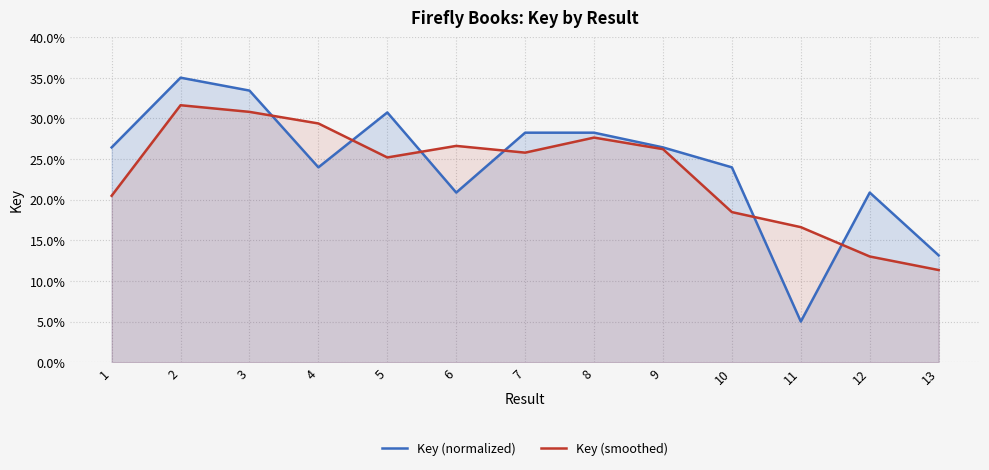

Between which two adjacent categories do Key (smoothed) and Key (normalized) first intersect?

3 and 4